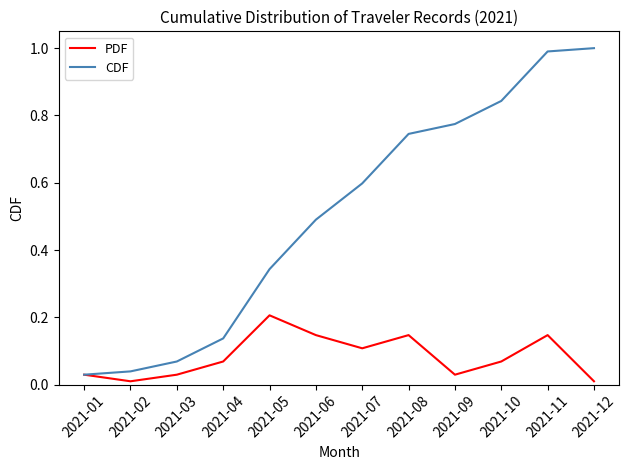

At which label is CDF closest to 0?

2021-01